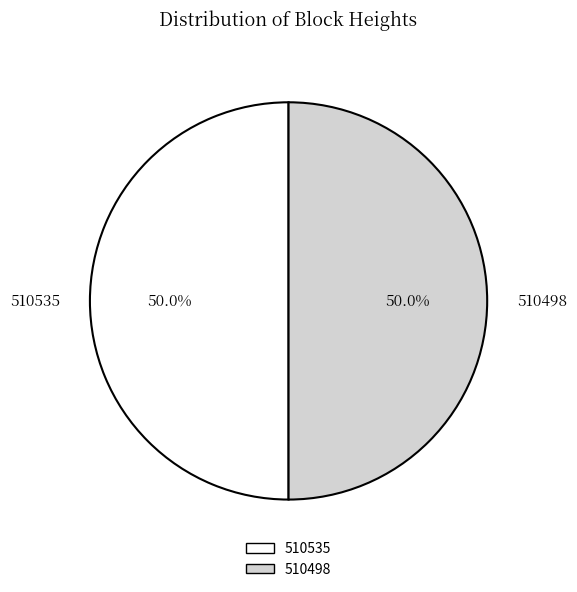

Is it true that 510535 is 50% of the pie?

True